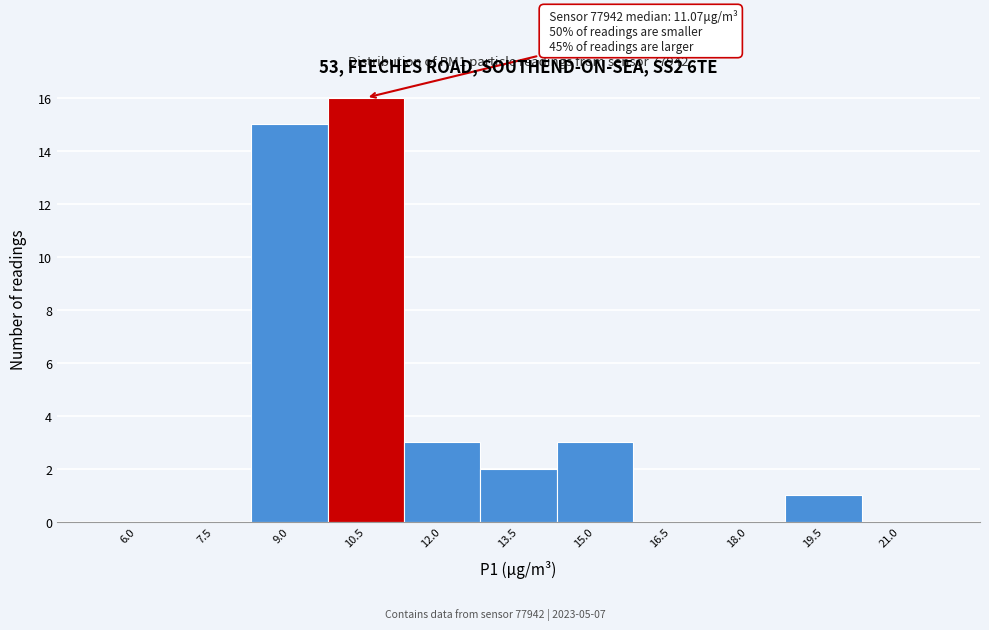

Reading right to left, extract all data points from this chart.

21.0=0	19.5=1	18.0=0	16.5=0	15.0=3	13.5=2	12.0=3	10.5=16	9.0=15	7.5=0	6.0=0